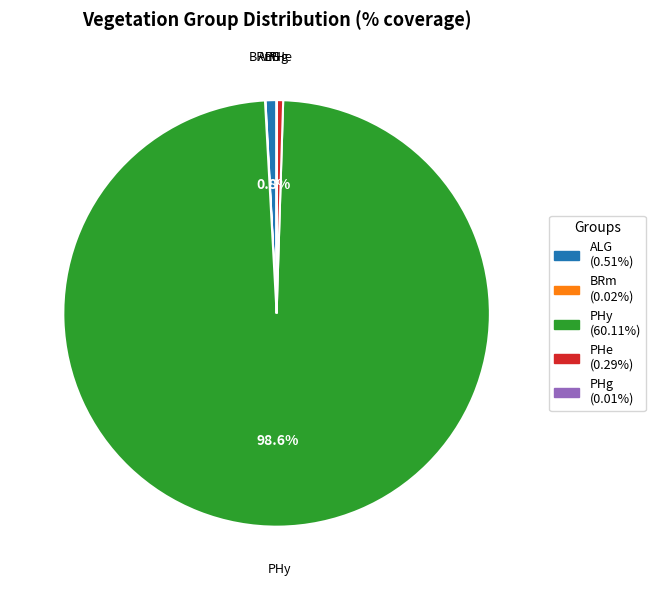

Is the sum of ALG and PHy greater than half?

Yes